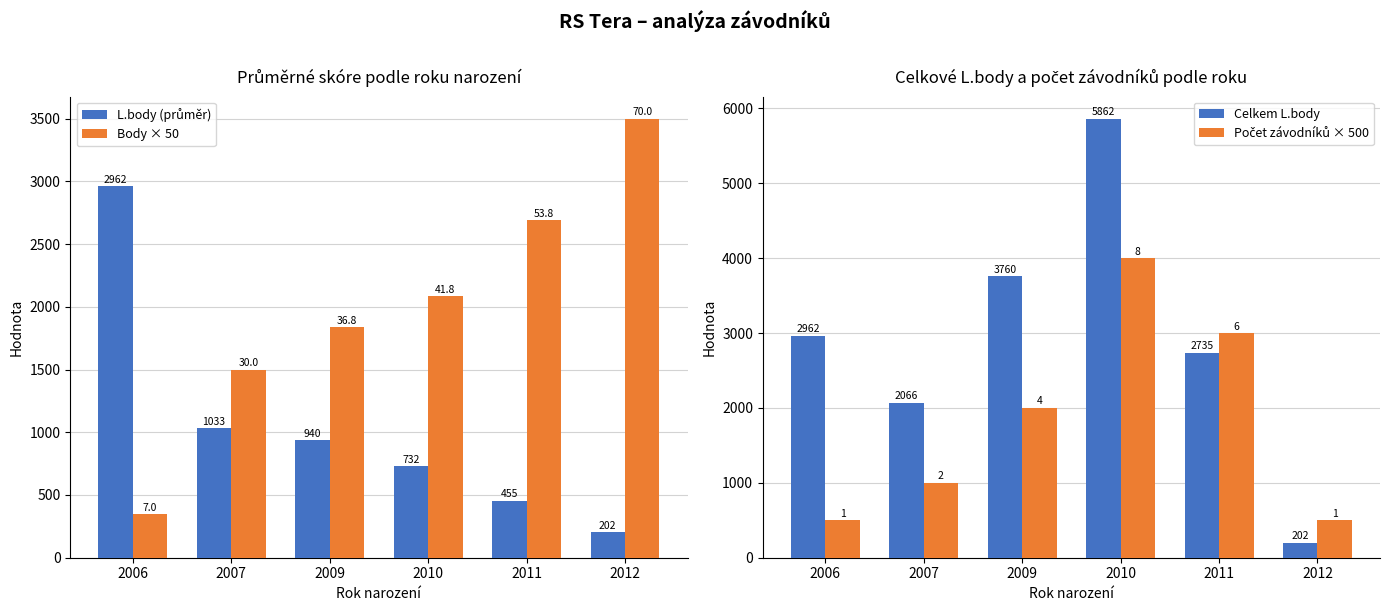

Is the value of Počet závodníků × 500 at 2007 greater than the value of Celkem L.body at 2011?

No